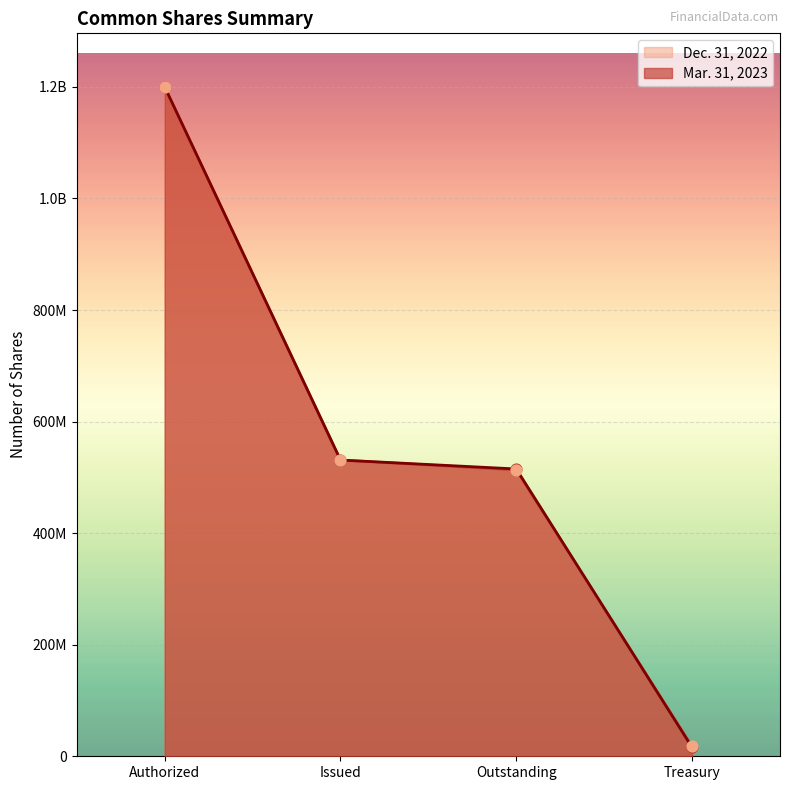

What is the total value across all series at Outstanding?

1028393524